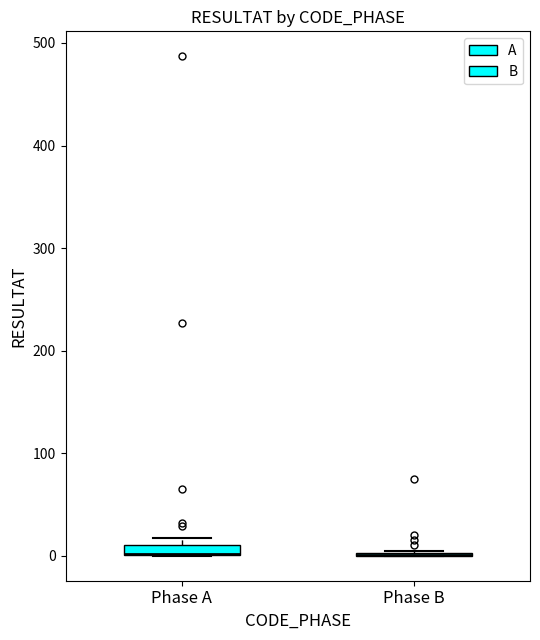

Where is the upper edge of the box for Phase A on the y-axis? The values are not printed on the chart, so give them approximately, as read against the axis.

10